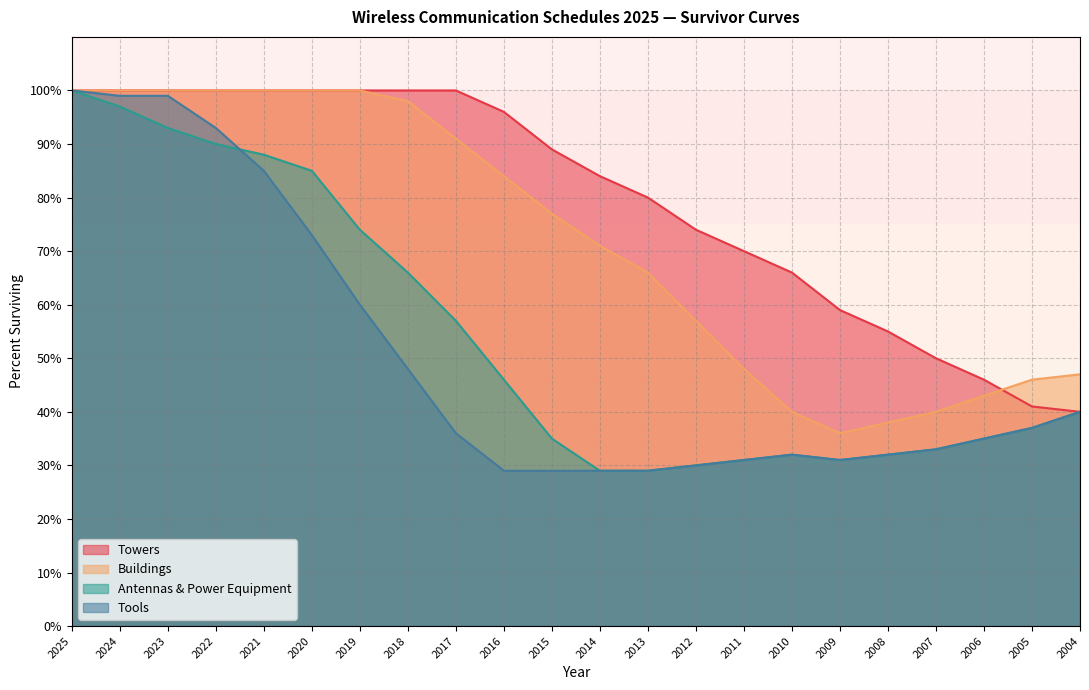

Where is Towers nearest to the value 70?

2011